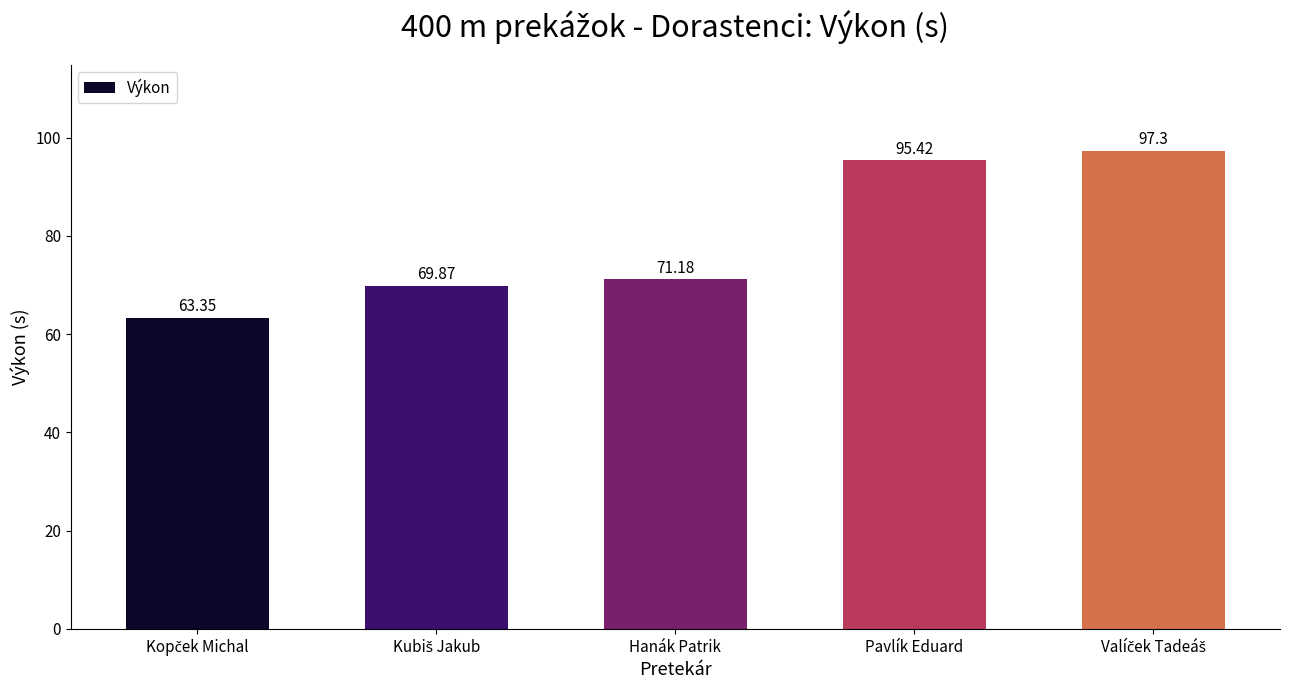

Where does the data first go above 71?

Hanák Patrik